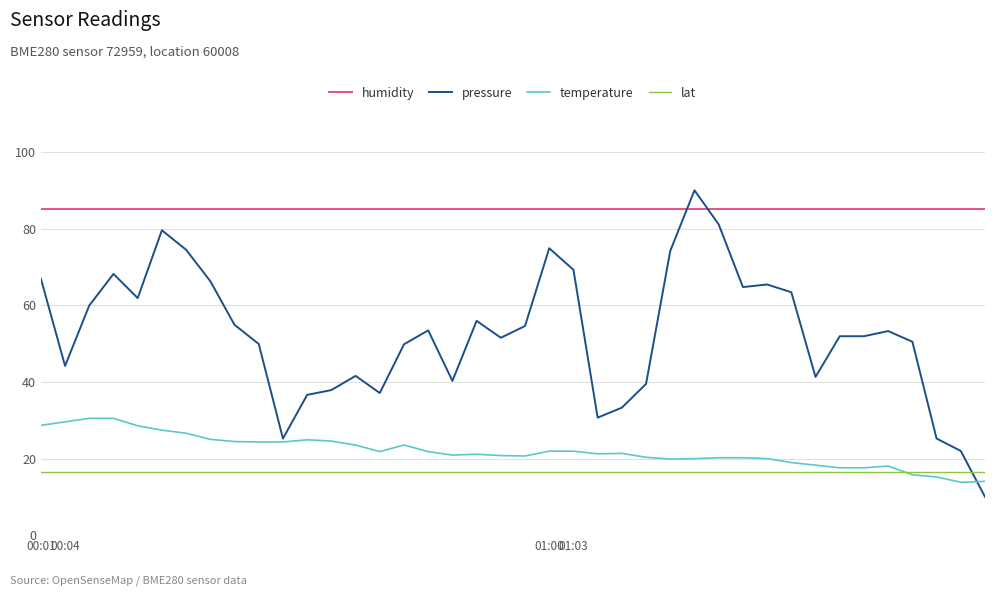

List the series in order of their peak value, lowest first.

lat, temperature, humidity, pressure